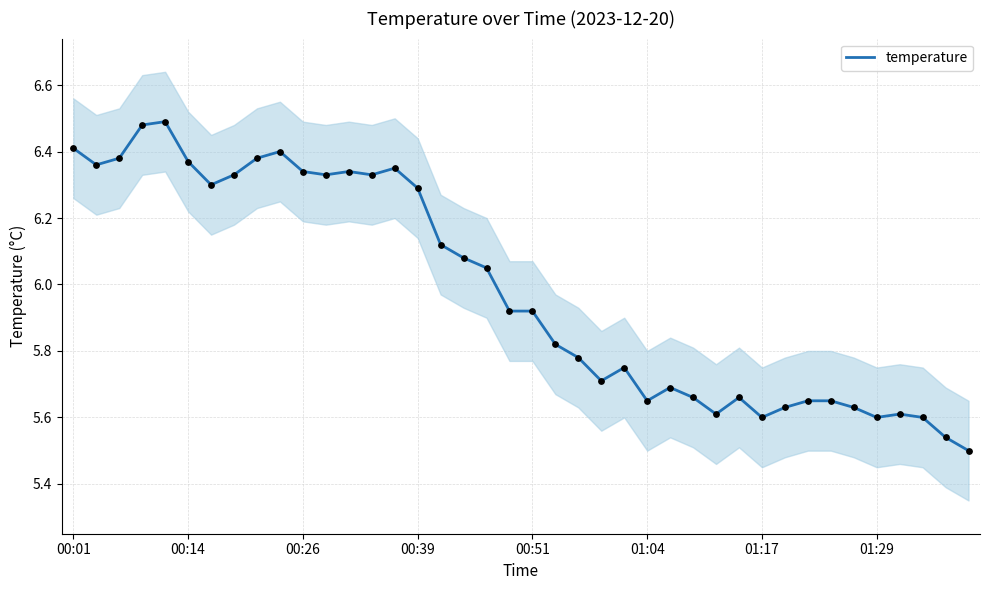

What is the ratio of the value at 30 to the value at 24?

1.0